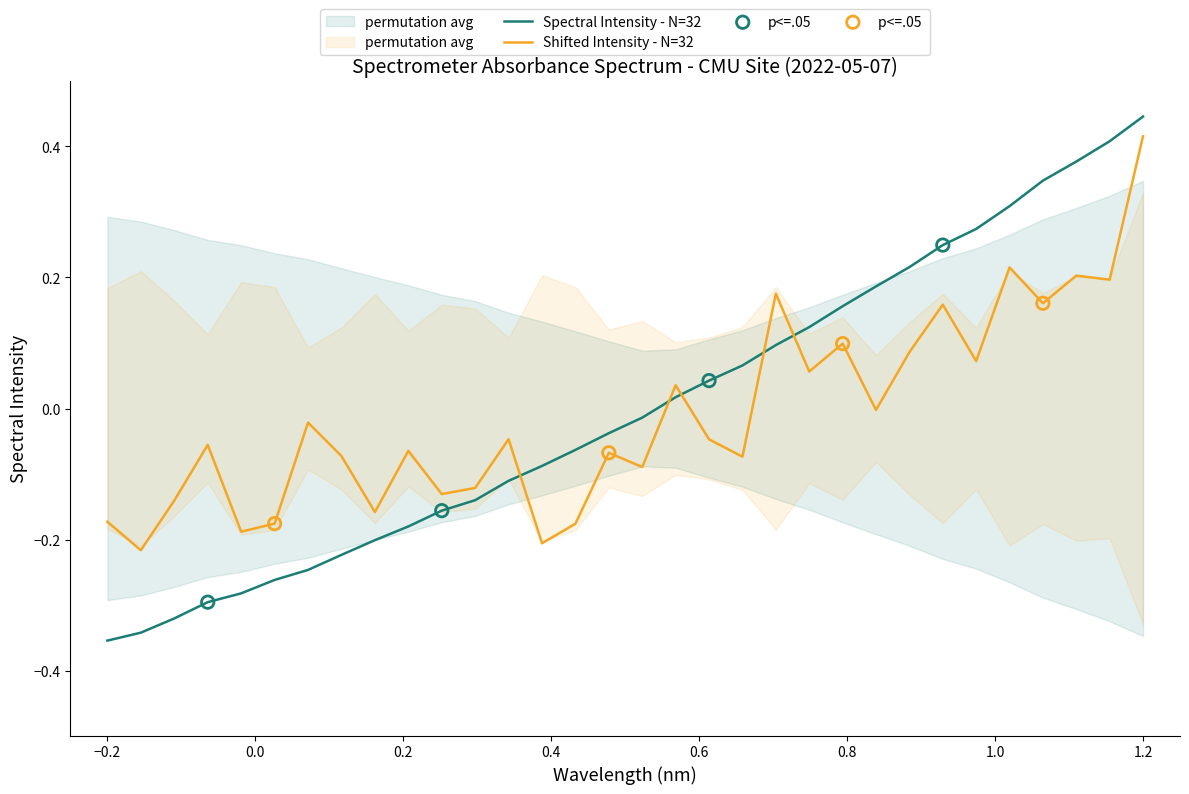

After their last crossing, which series has the higher values: Spectral Intensity - N=32 or Shifted Intensity - N=32?

Spectral Intensity - N=32